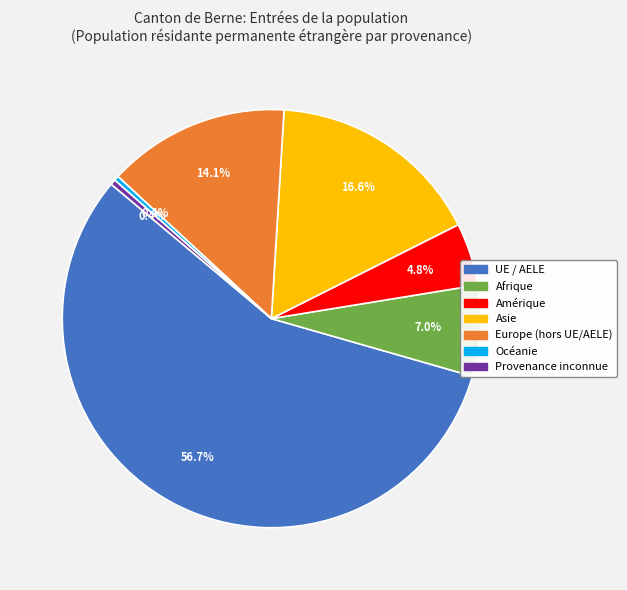

Is there a majority slice in this chart?

Yes